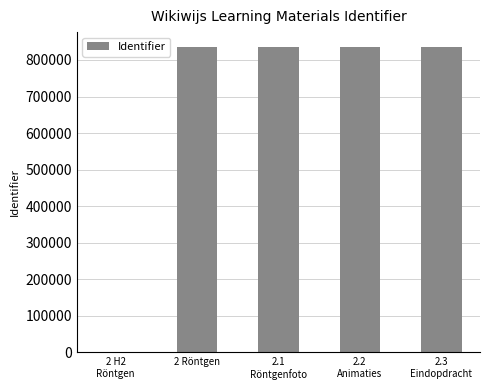

The chart shows a value of 1345032 at 2.1
Röntgenfoto. True or false?

False